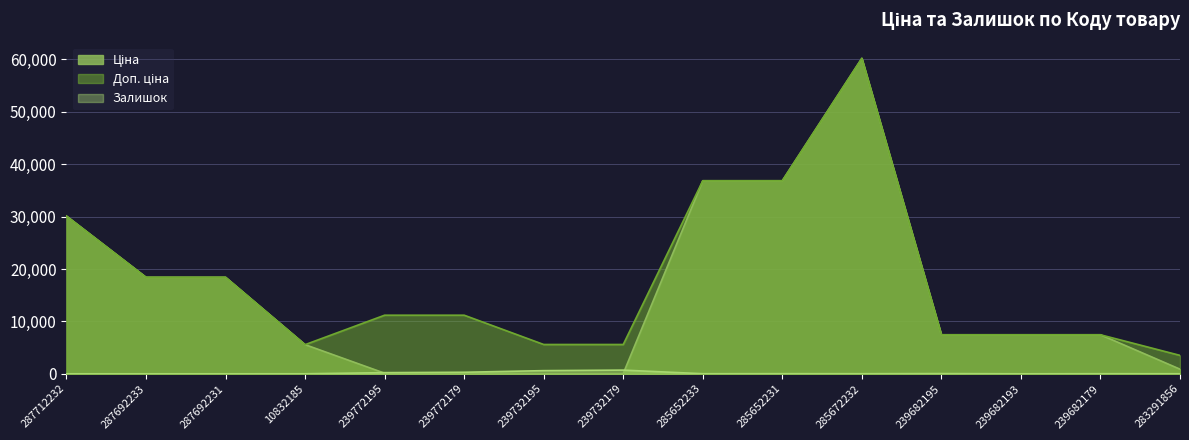

What is the sum of all Залишок values?

1935.0